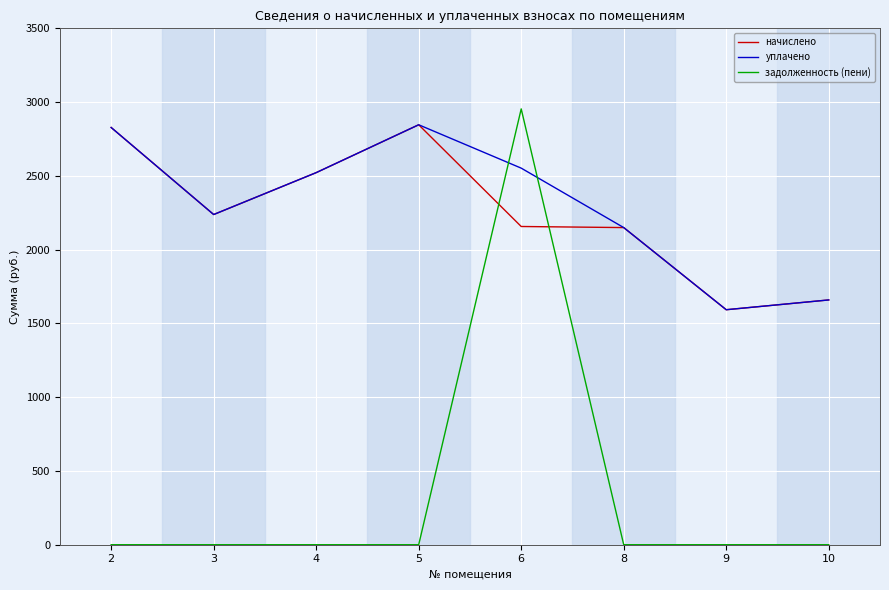

What is the greatest value displayed?

2954.0